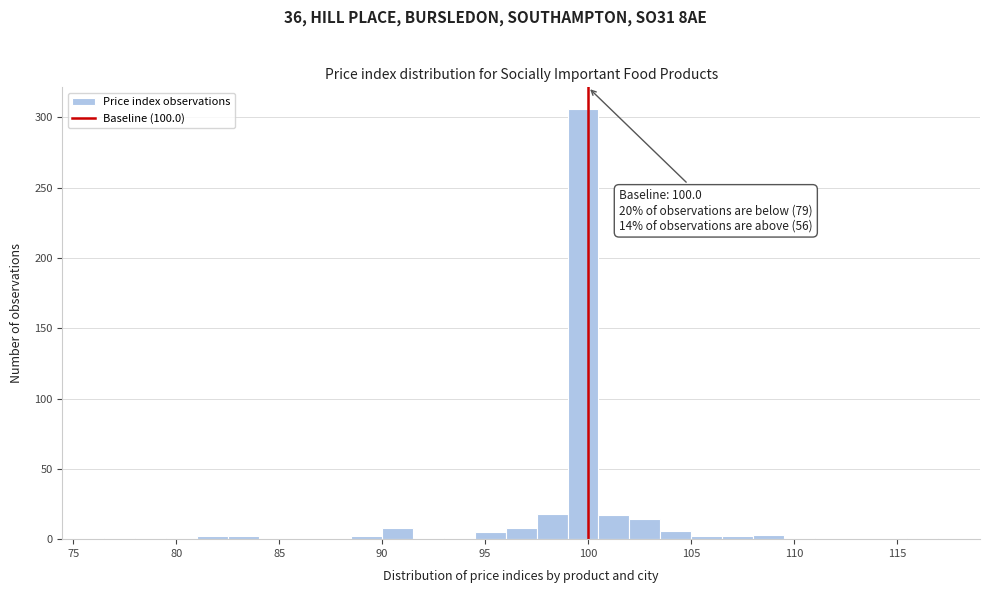

Around what value on the x-axis is the tallest bar? Give the approximate position of its centre, as read against the axis.

100.0